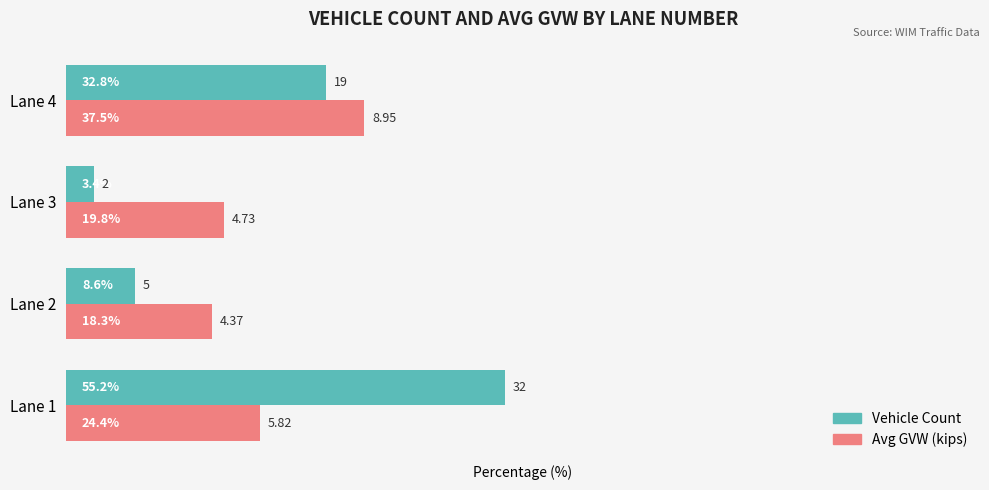

What is the greatest value displayed?

55.2